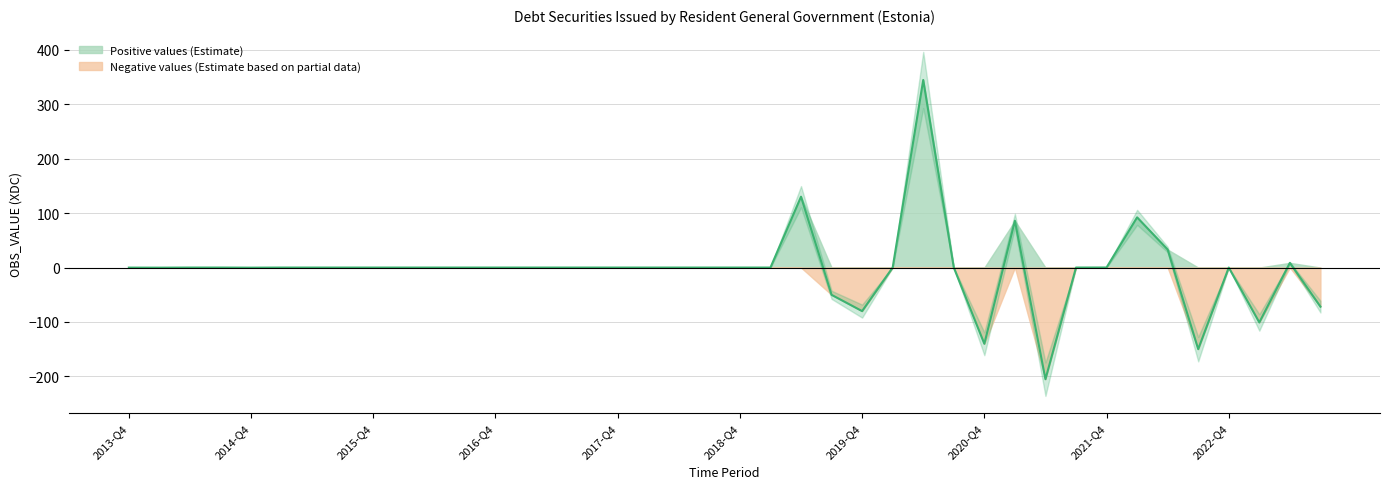

What is the average value?

-2.6